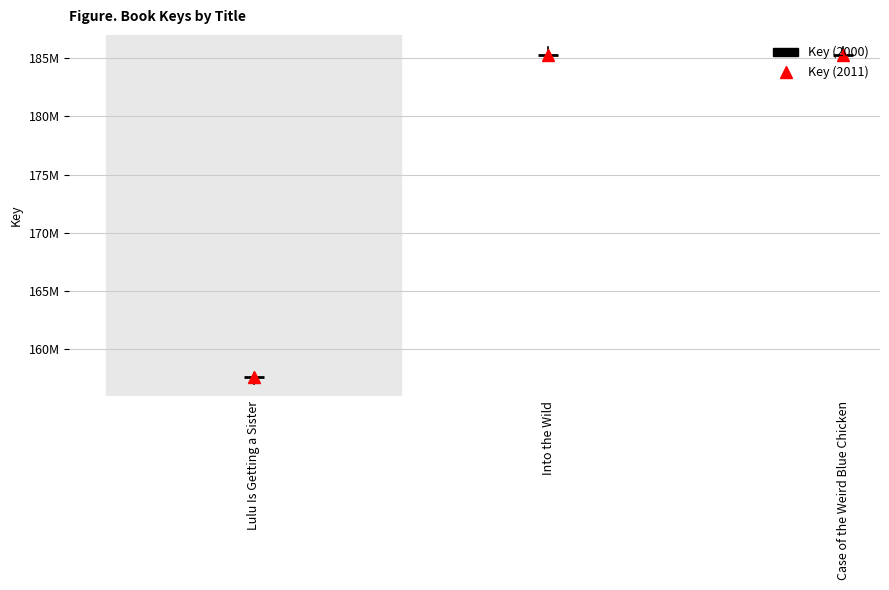

The value of Key (2011) at Case of the Weird Blue Chicken is 185270847. True or false?

True